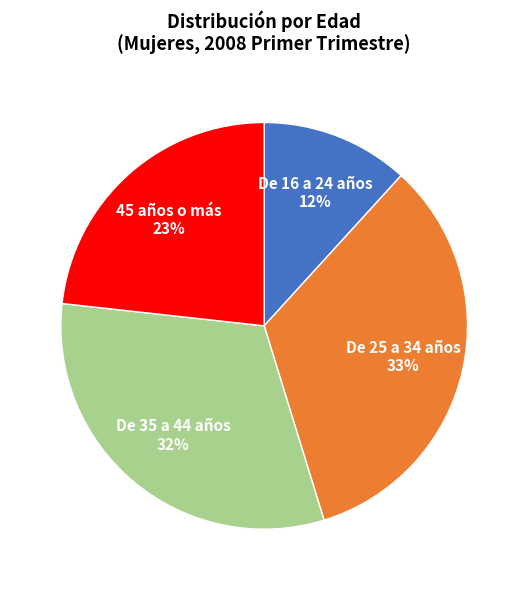

Is there a majority slice in this chart?

No